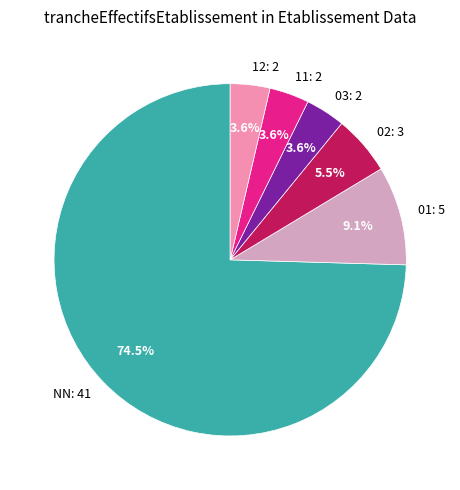

Does NN account for over 50% of the chart?

Yes